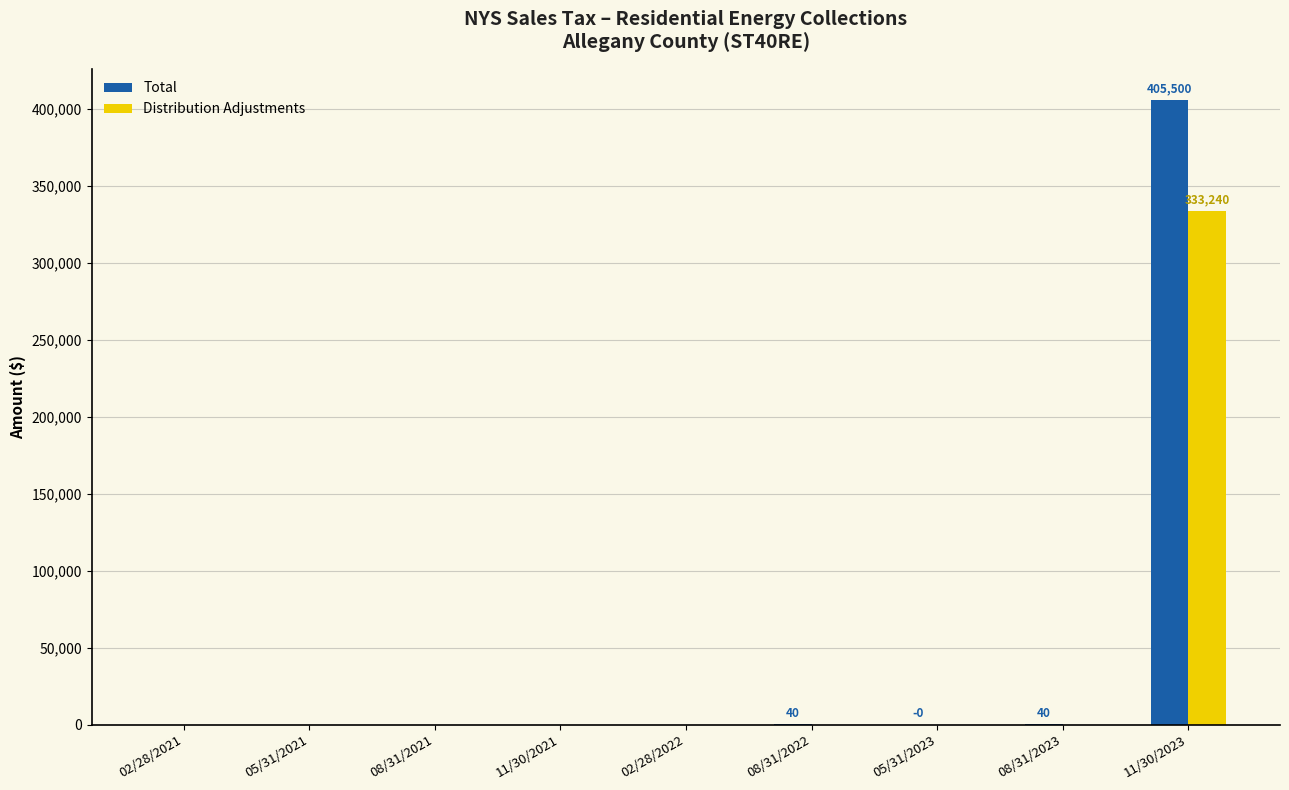

What is the maximum value for Total?

405499.6